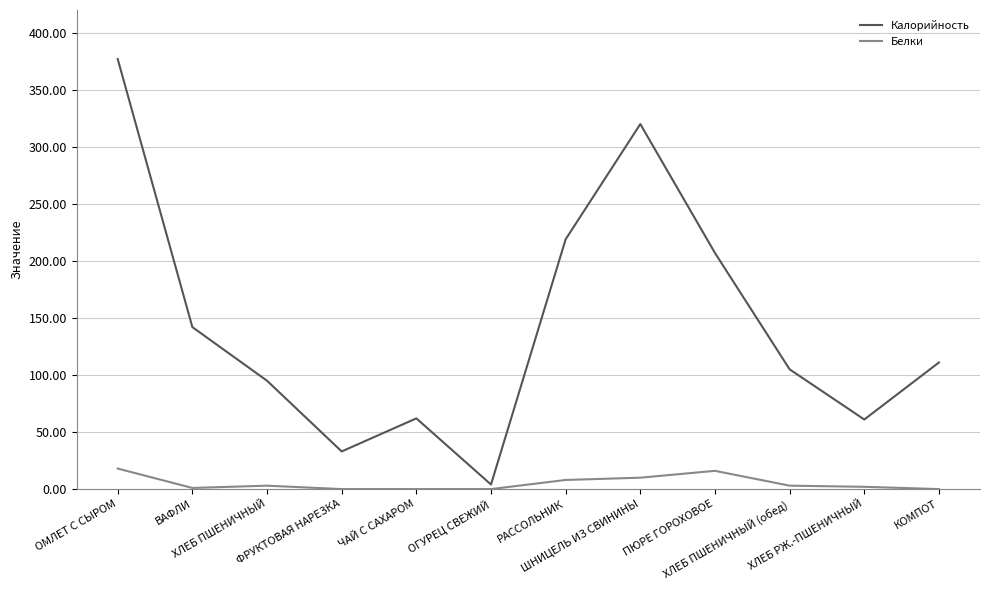

At which label does Белки first exceed 3?

ОМЛЕТ С СЫРОМ